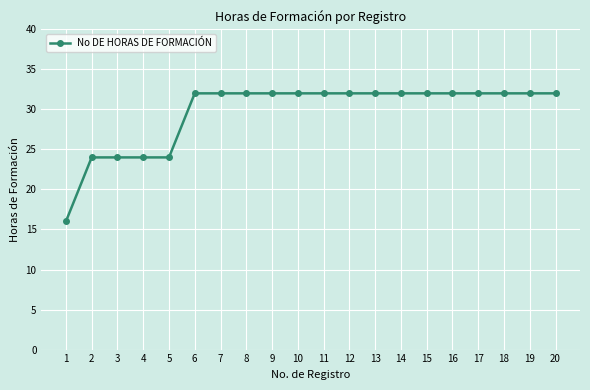

What is the greatest value displayed?

32